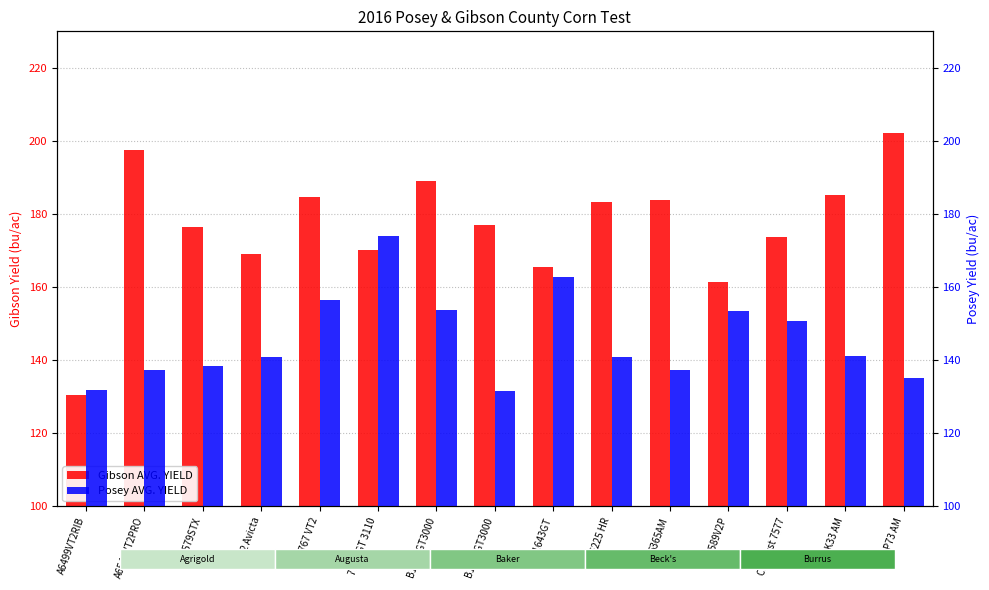

What is the sum of all Gibson AVG. YIELD values?

2649.4